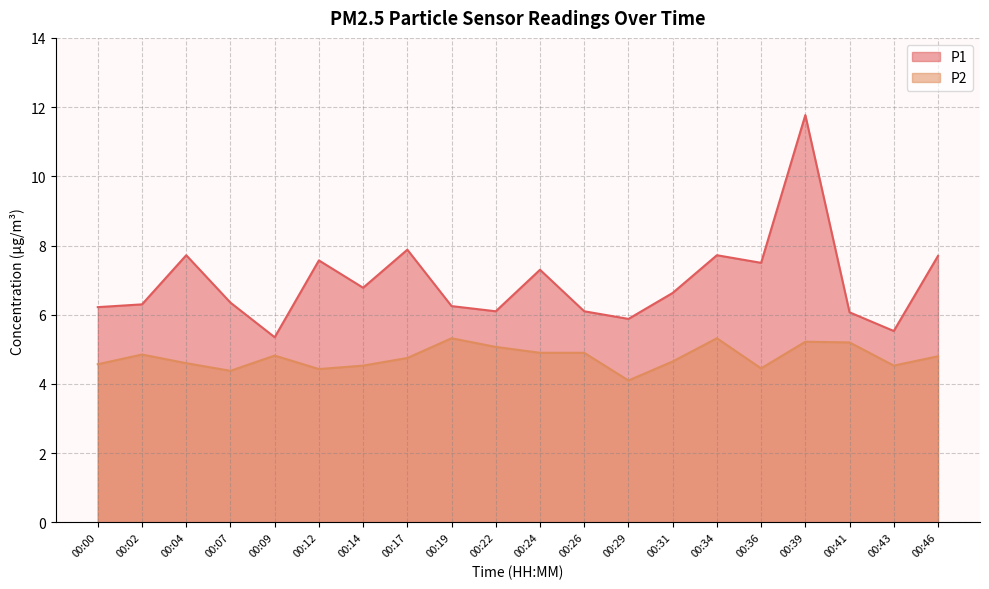

At which category is the sum across all series the highest?

00:39